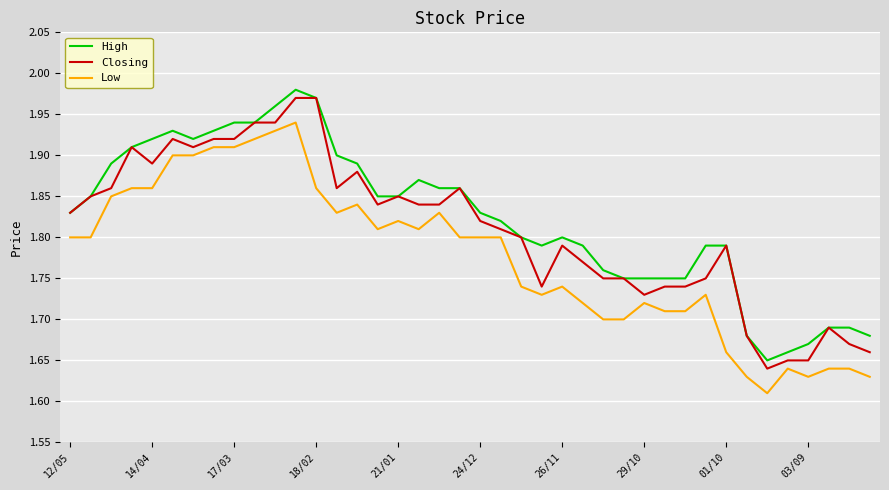

True or false: Closing and Low cross at least once.

False